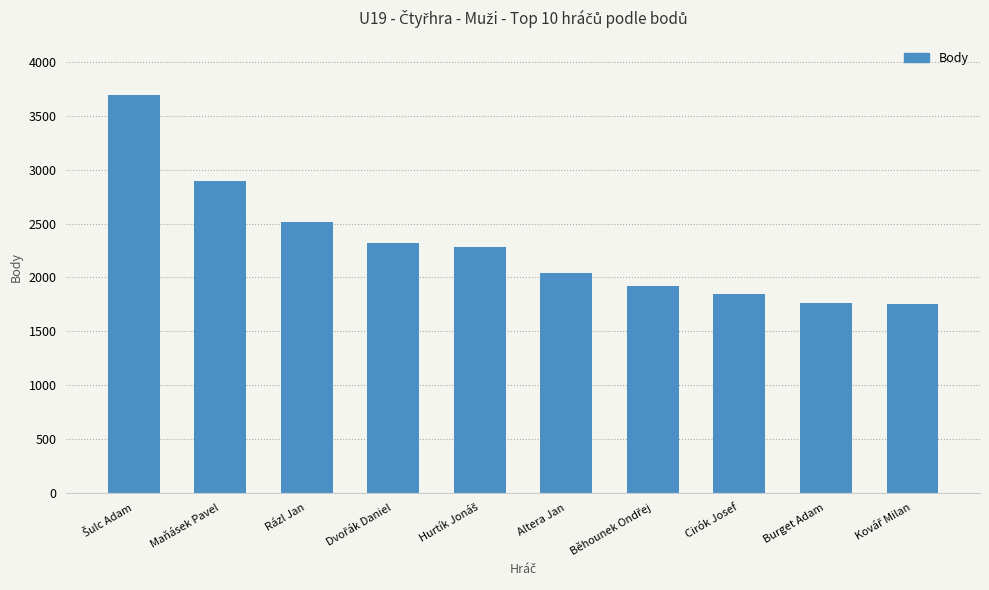

What is the difference between the maximum and minimum values?

1950